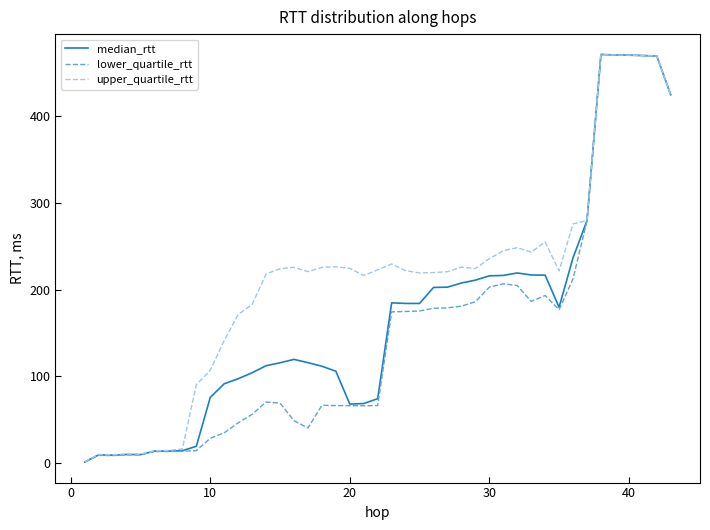

What is the greatest value displayed?

470.8